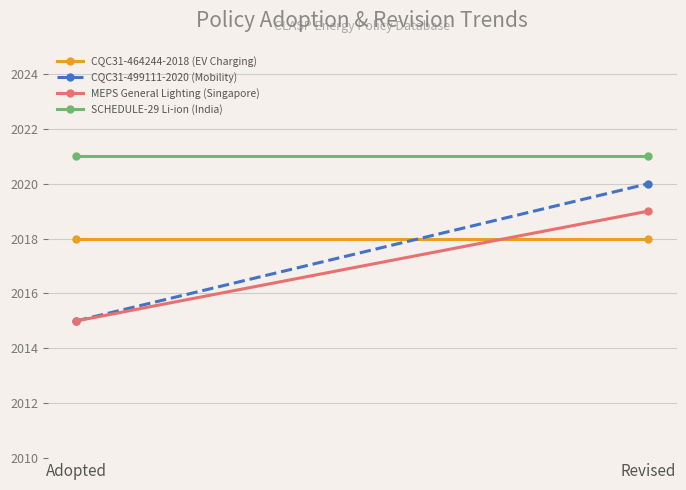

What is the difference between the MEPS General Lighting (Singapore) values at Revised and Adopted?

4